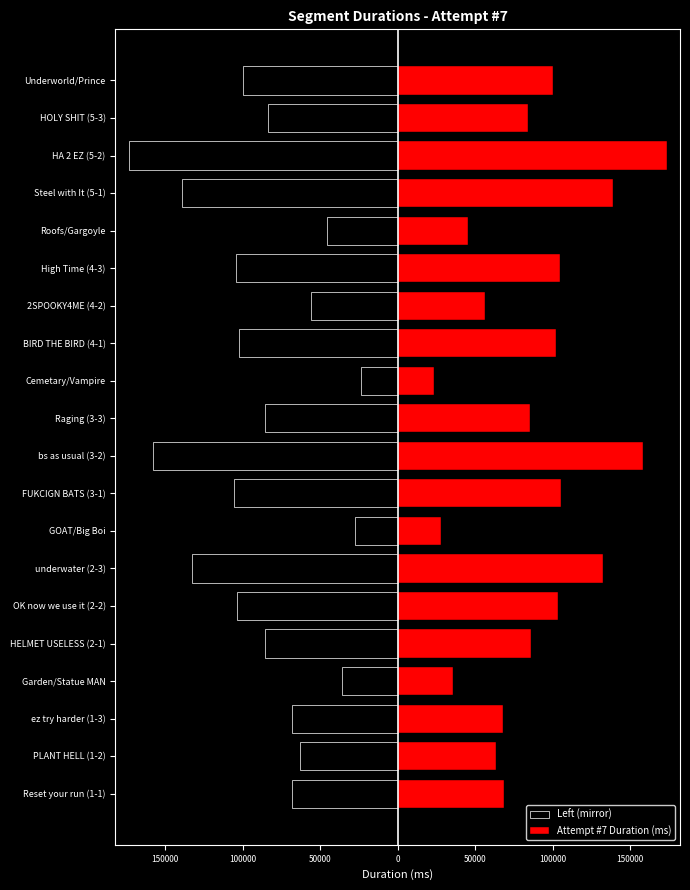

List the series in order of their peak value, lowest first.

Left (mirror), Attempt #7 Duration (ms)